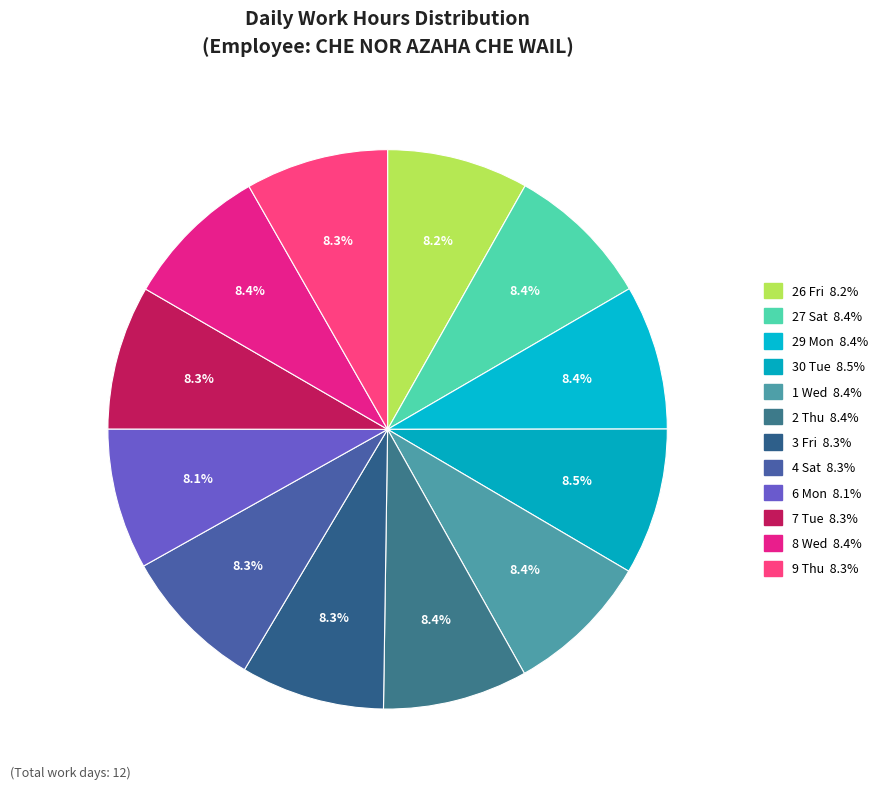

What portion of the pie excludes 9 Thu?

91.7%